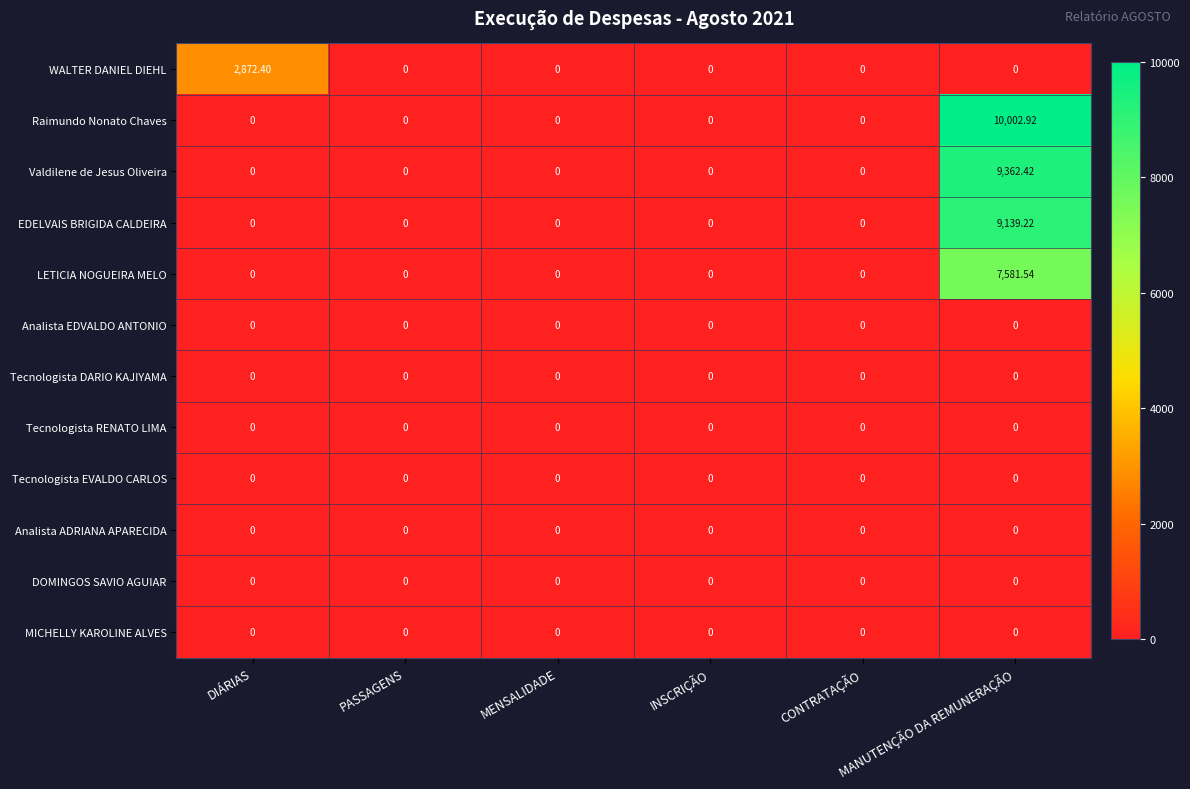

Which series has the largest total across all categories?

Raimundo Nonato Chaves